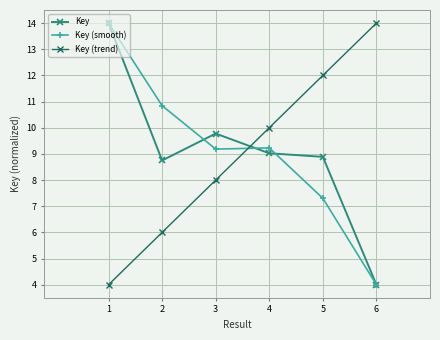

What is the minimum value shown in the chart?

4.0